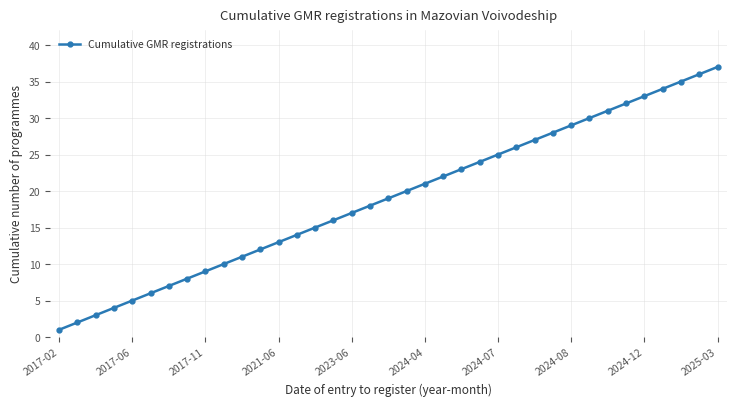

What is the difference between the second highest and second lowest values?

34